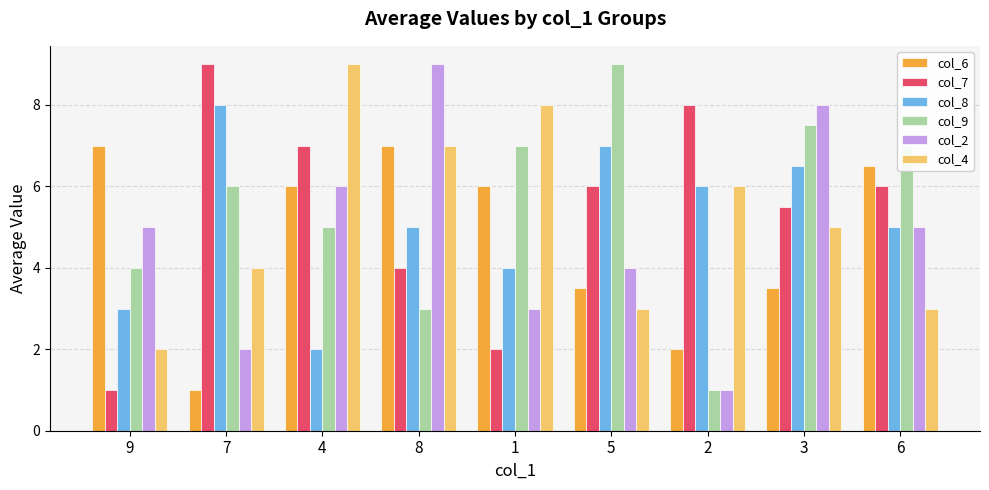

What is the difference between the second highest and minimum values in the col_9 series?

6.5